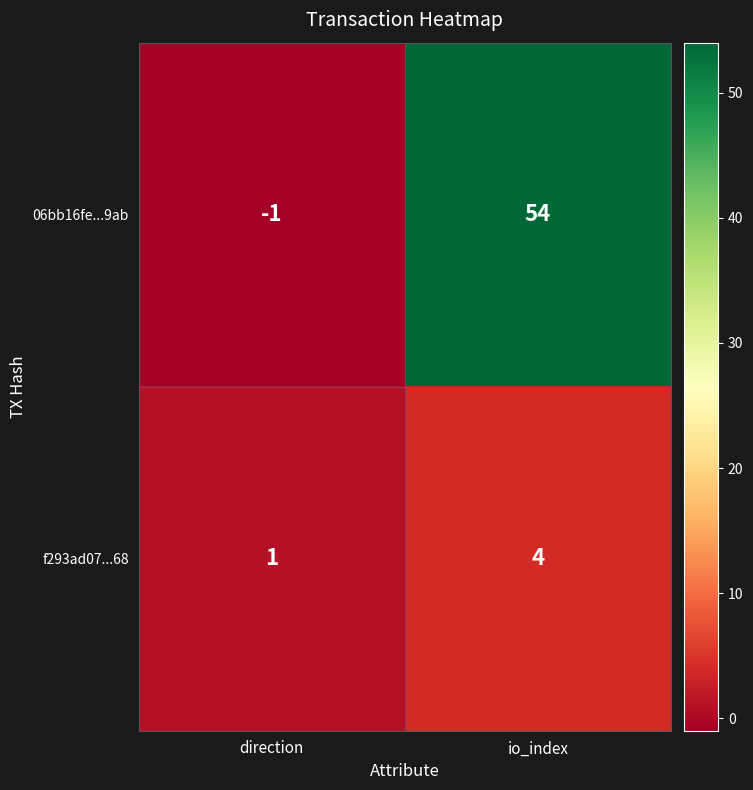

Which series has the largest total across all categories?

06bb16fe...9ab